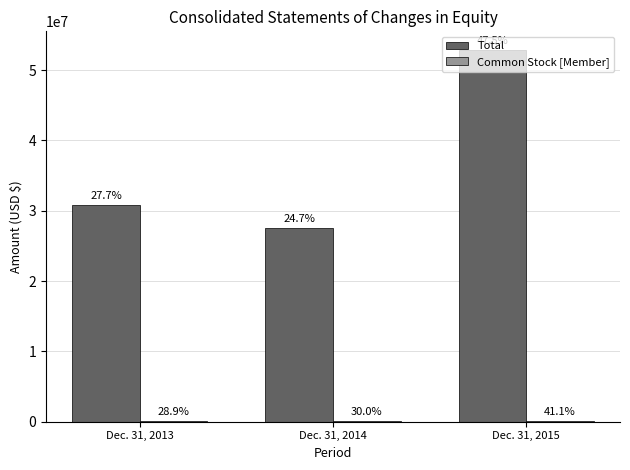

The Total series shows 89241222 at Dec. 31, 2015. True or false?

False